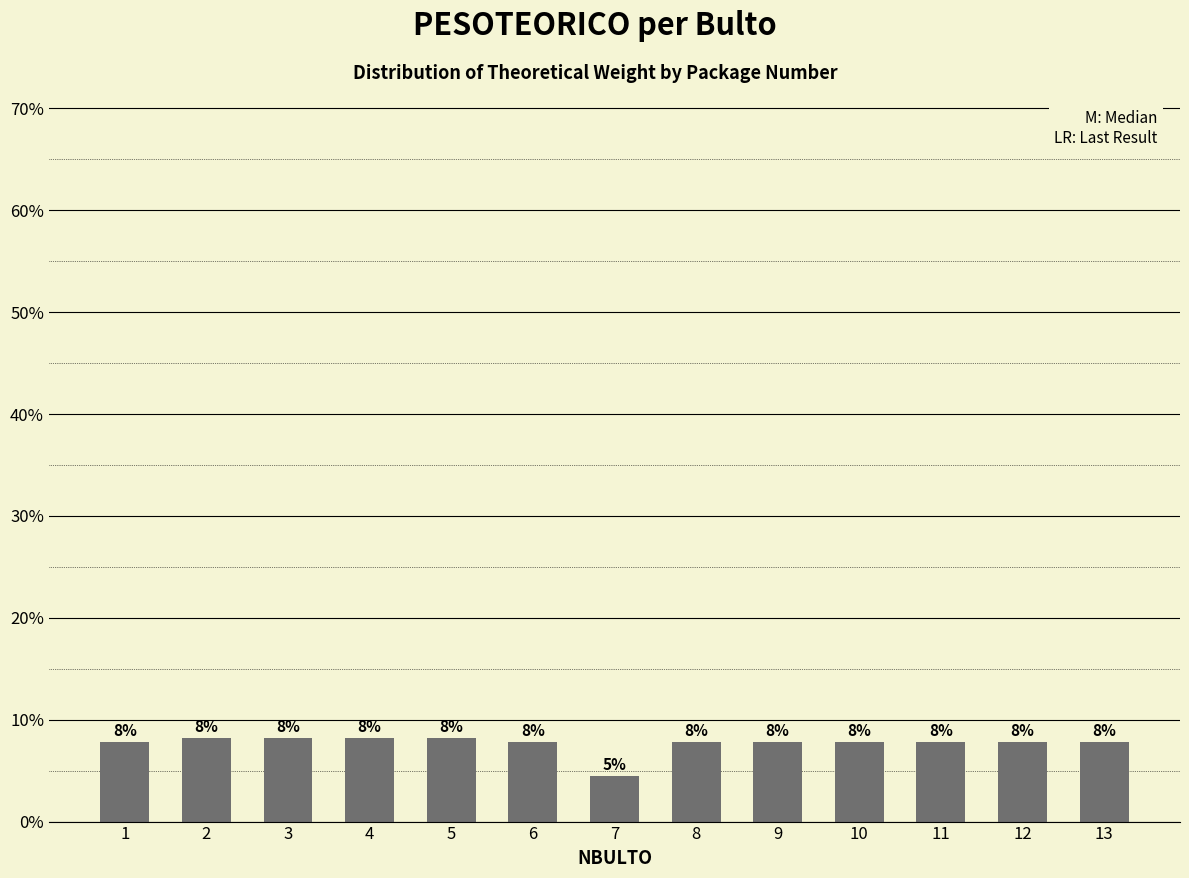

Approximately how many times larger is the value at 4 compared to 5?

1.0